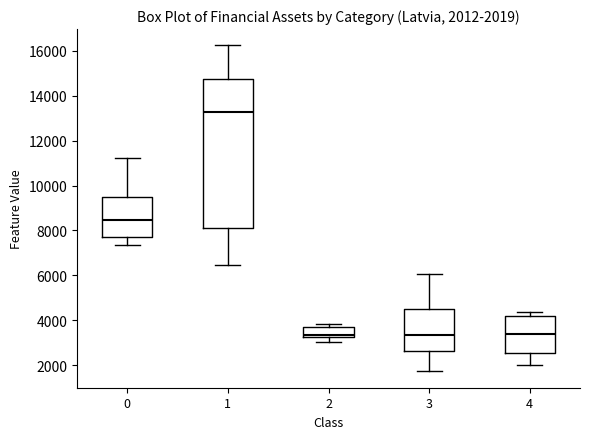

Comparing the boxes themselves (not the whiskers), which one is the tallest?

1